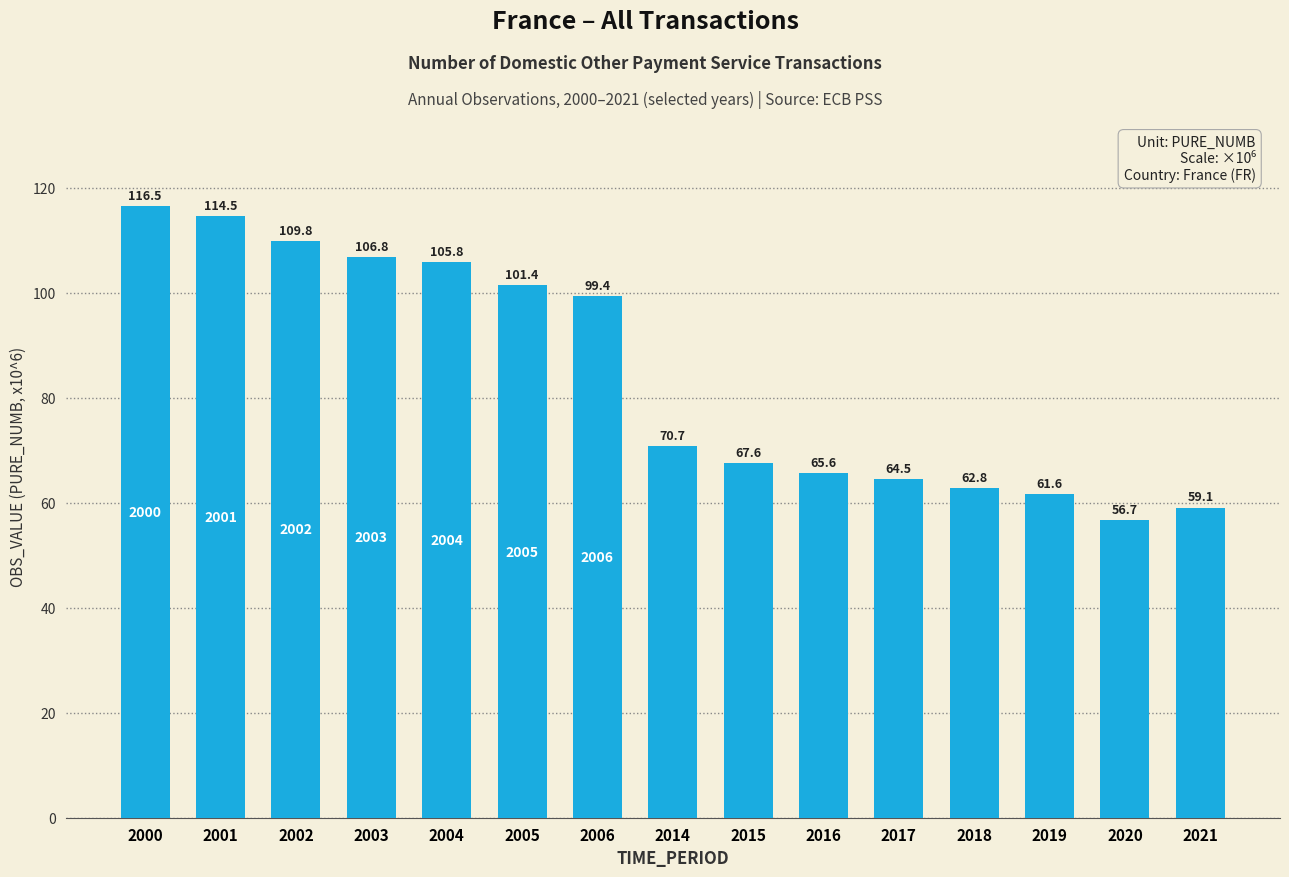

Between 2000 and 2004, which is larger?

2000